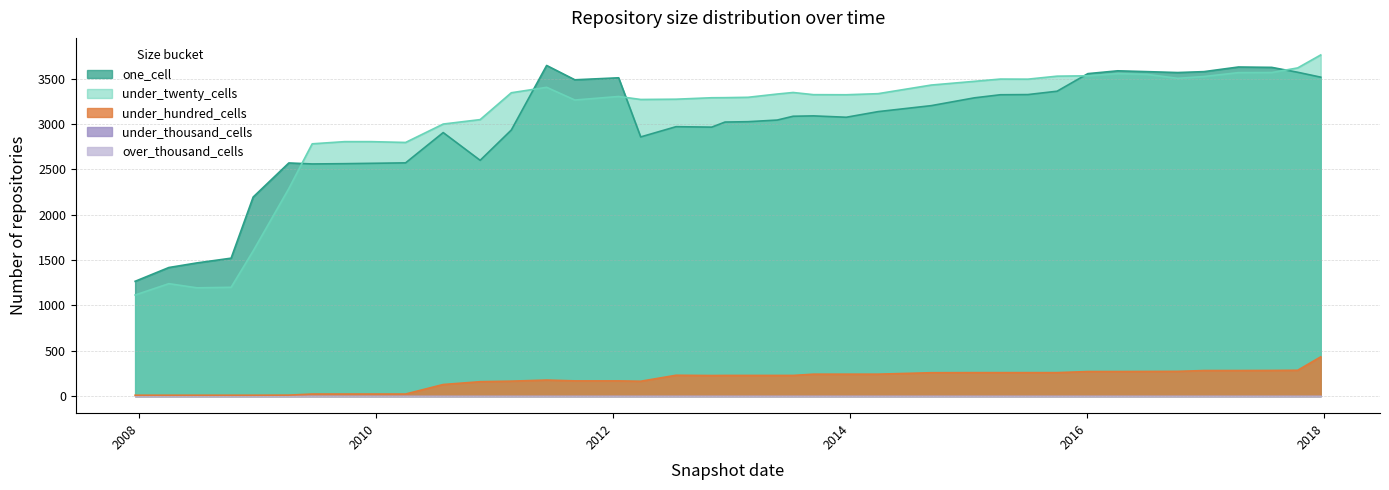

What is the difference between the highest and lowest values at 2009-09-25?

2783